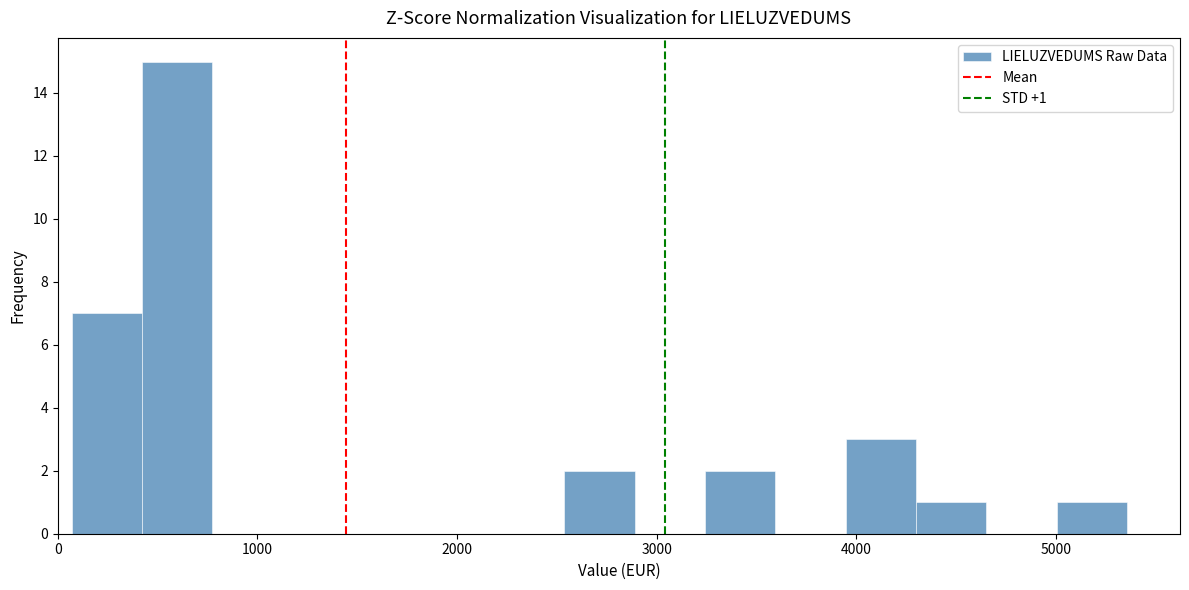

Read against the x-axis, roughly where is the centre of the tallest bar?

600